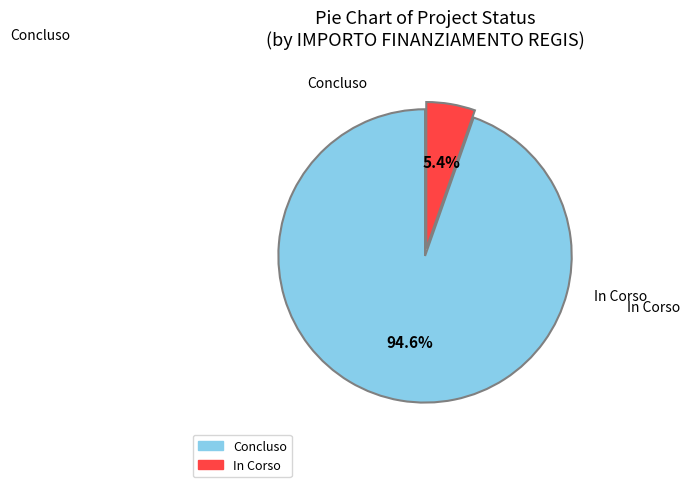

To the nearest percent, what is the combined percentage of Concluso and In Corso?

100%